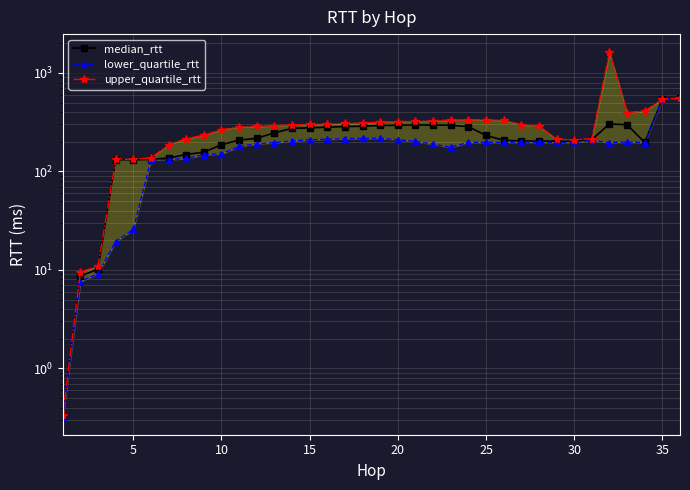

What is the difference between the maximum and minimum values in the median_rtt series?

554.7